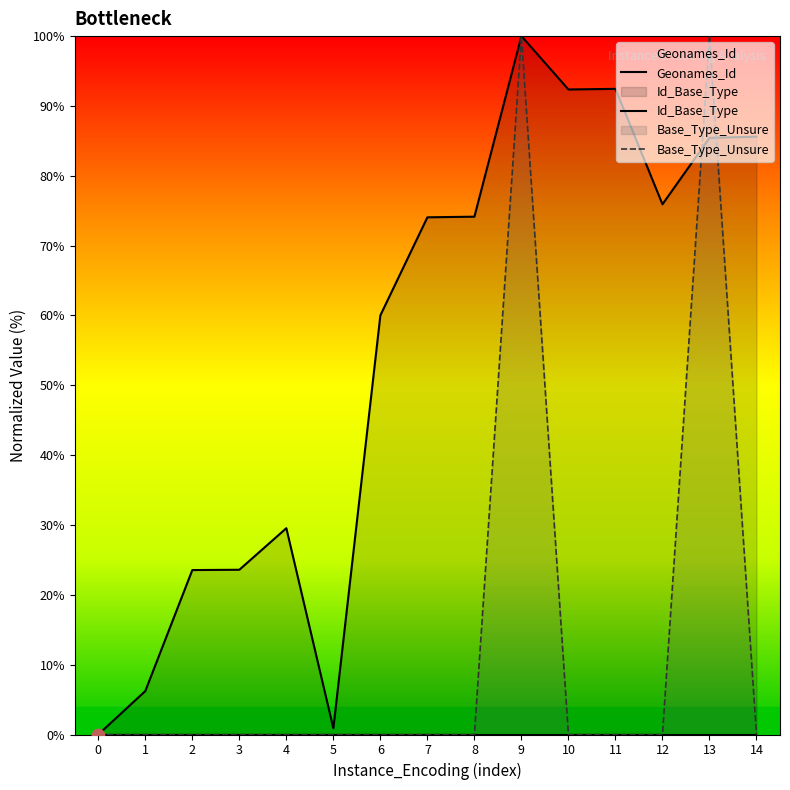

Which series has the largest total across all categories?

Id_Base_Type